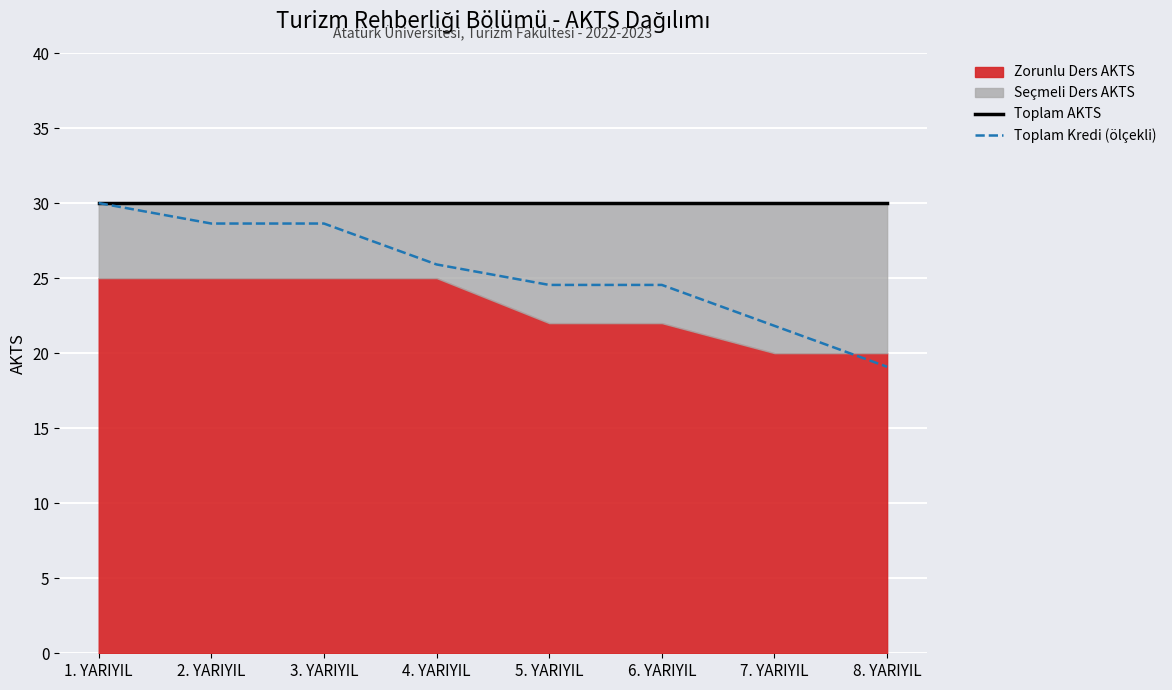

At which label does Toplam Kredi (ölçekli) first exceed 25?

1. YARIYIL